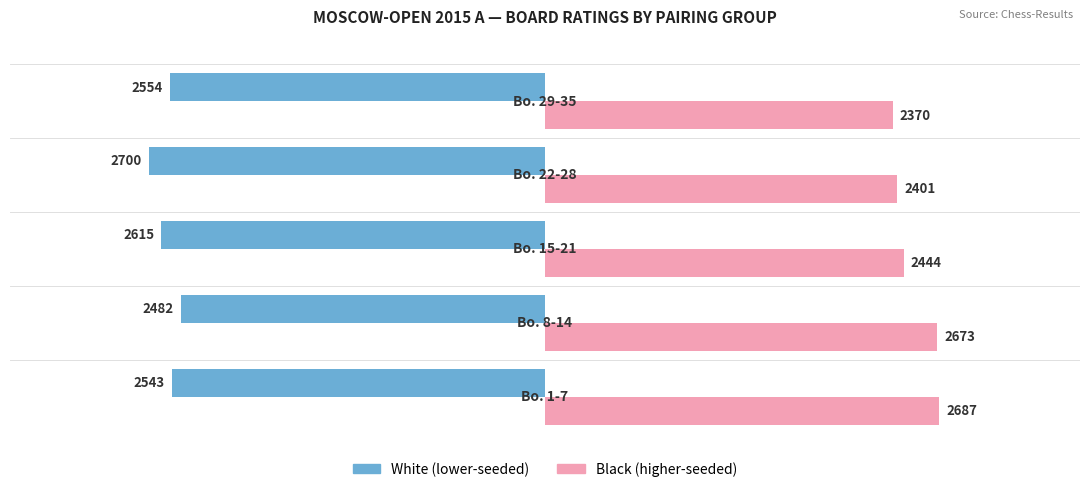

What are all the series names shown in the legend?

White (lower-seeded), Black (higher-seeded)